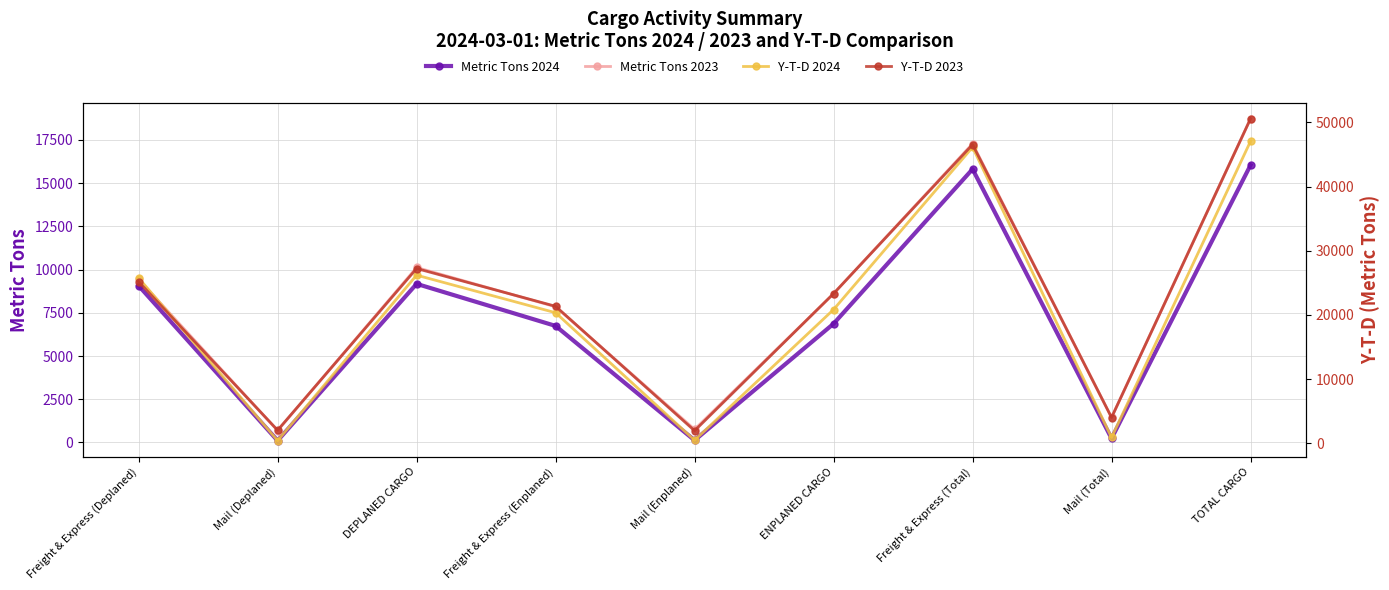

What position from the left is TOTAL CARGO?

9